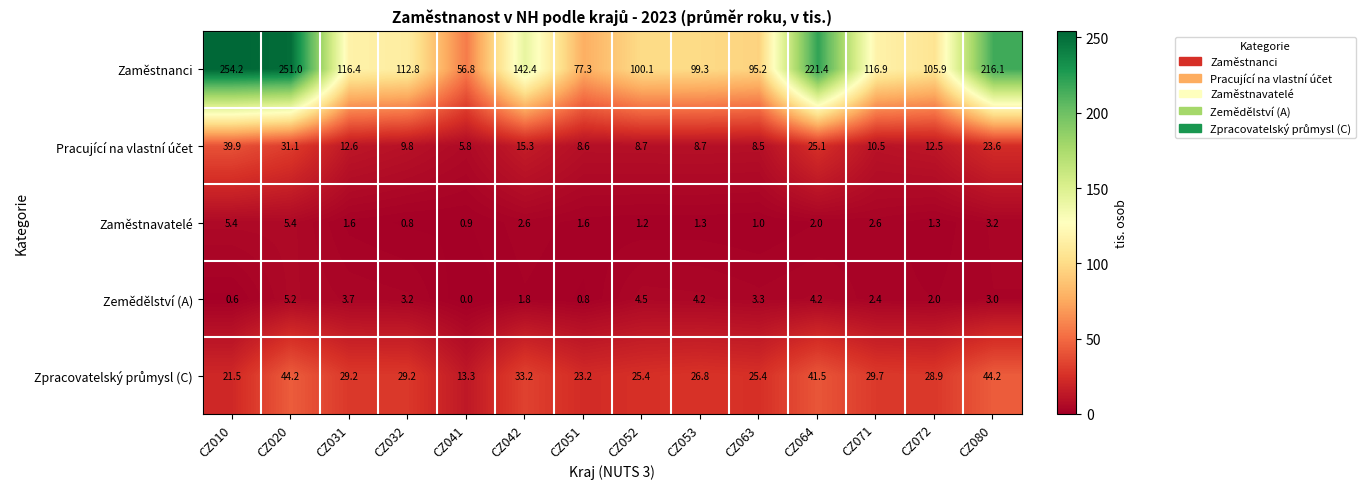

What is the greatest value displayed?

254.2